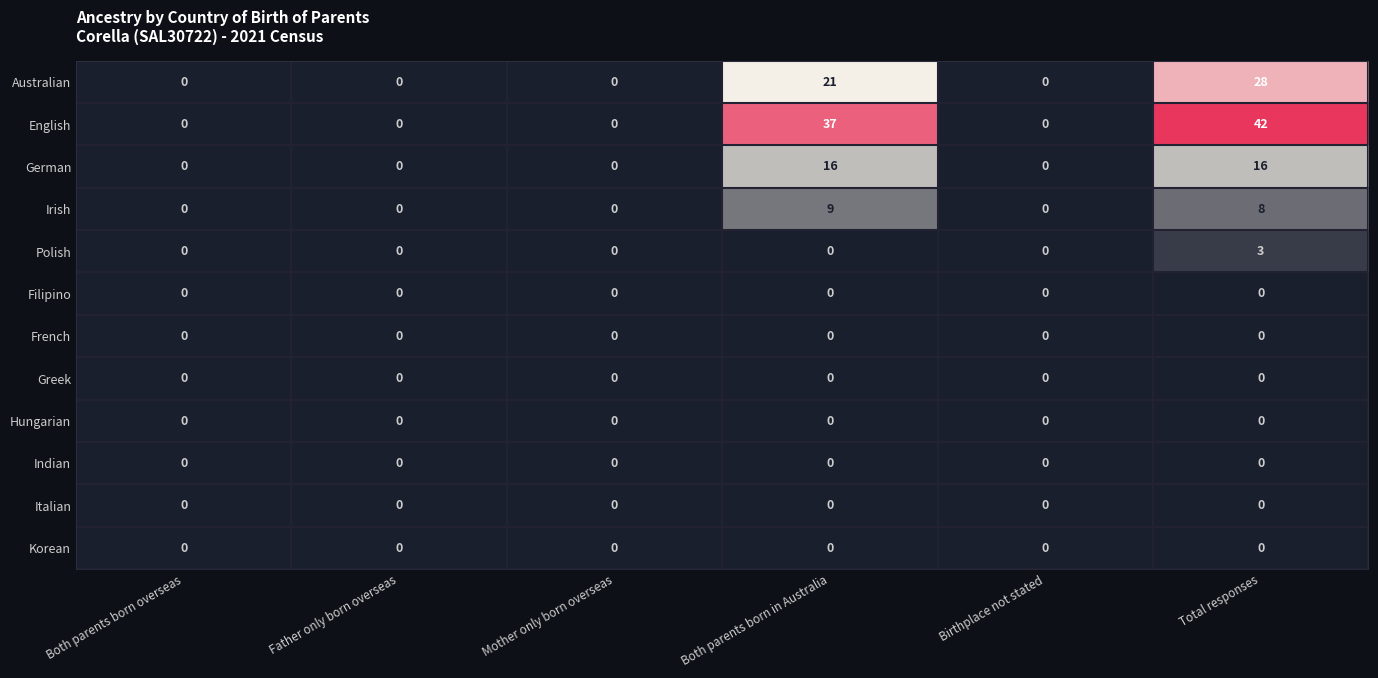

What is the maximum value for English?

42